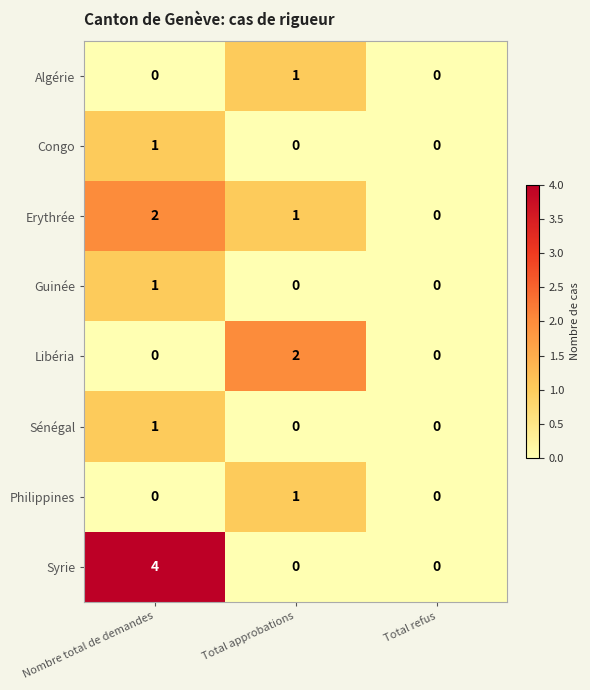

Reading left to right, what are all the values shown in this chart?

Algérie: 0	1	0
Congo: 1	0	0
Erythrée: 2	1	0
Guinée: 1	0	0
Libéria: 0	2	0
Sénégal: 1	0	0
Philippines: 0	1	0
Syrie: 4	0	0